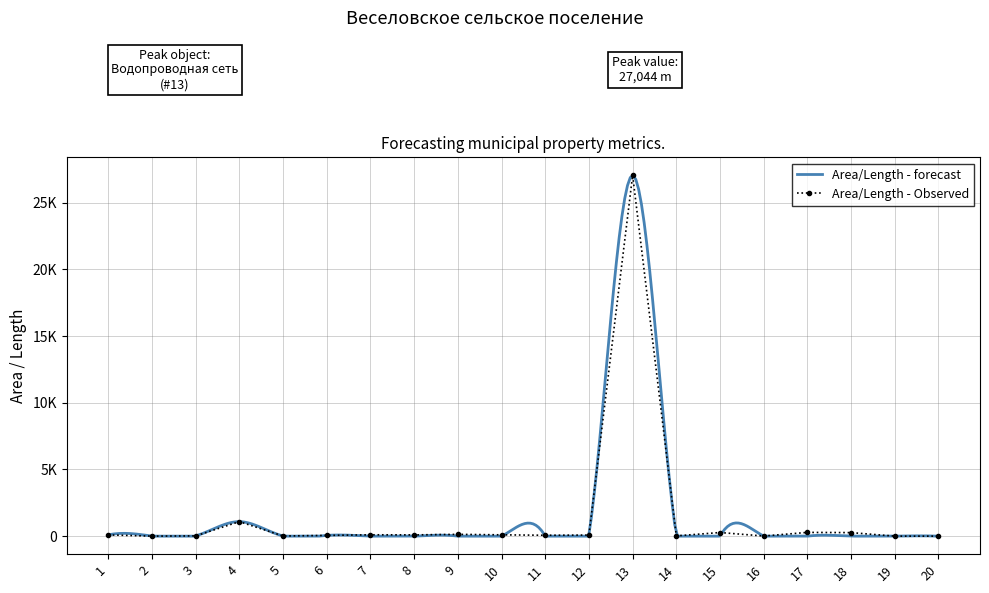

How many interior local peaks (higher than both neighbors) does the data have?

6